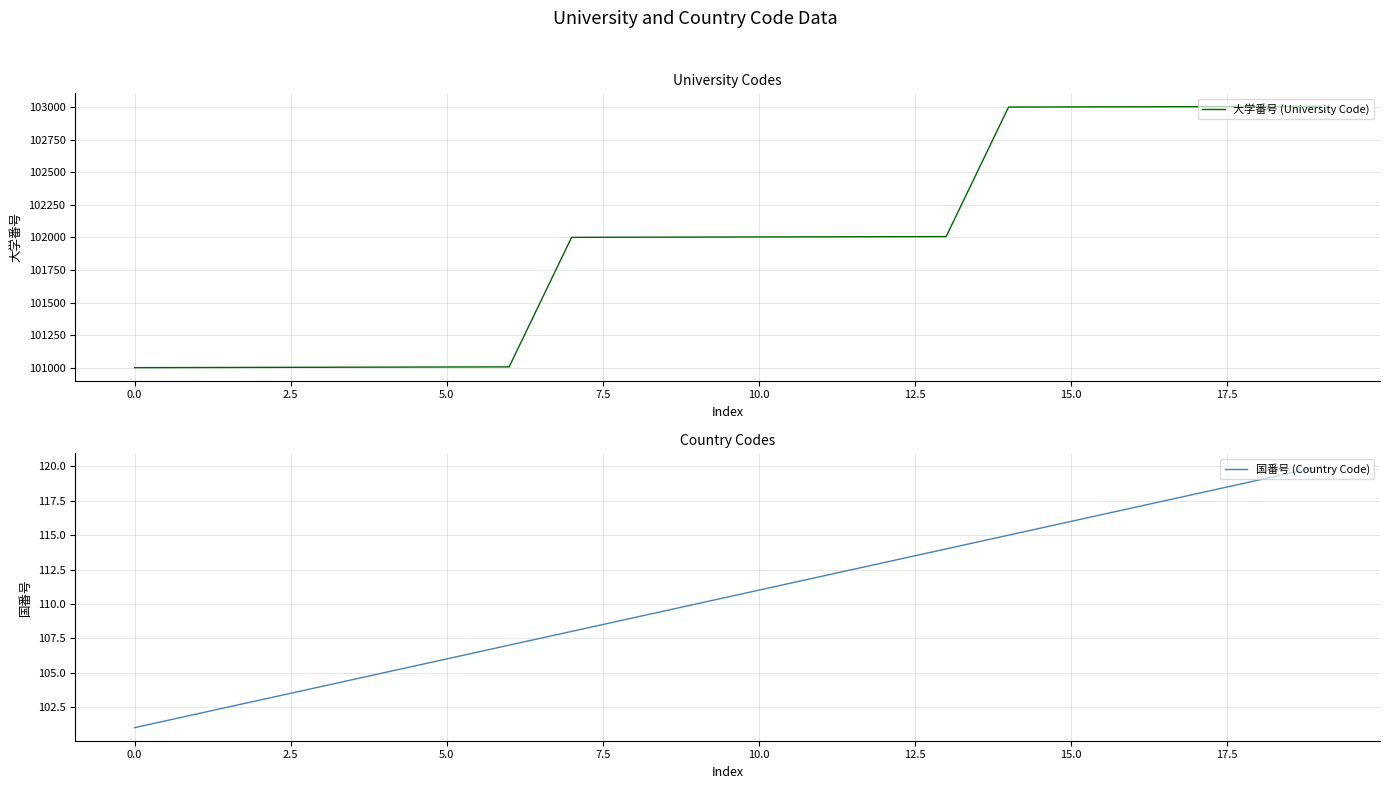

What are all the series names shown in the legend?

大学番号 (University Code), 国番号 (Country Code)